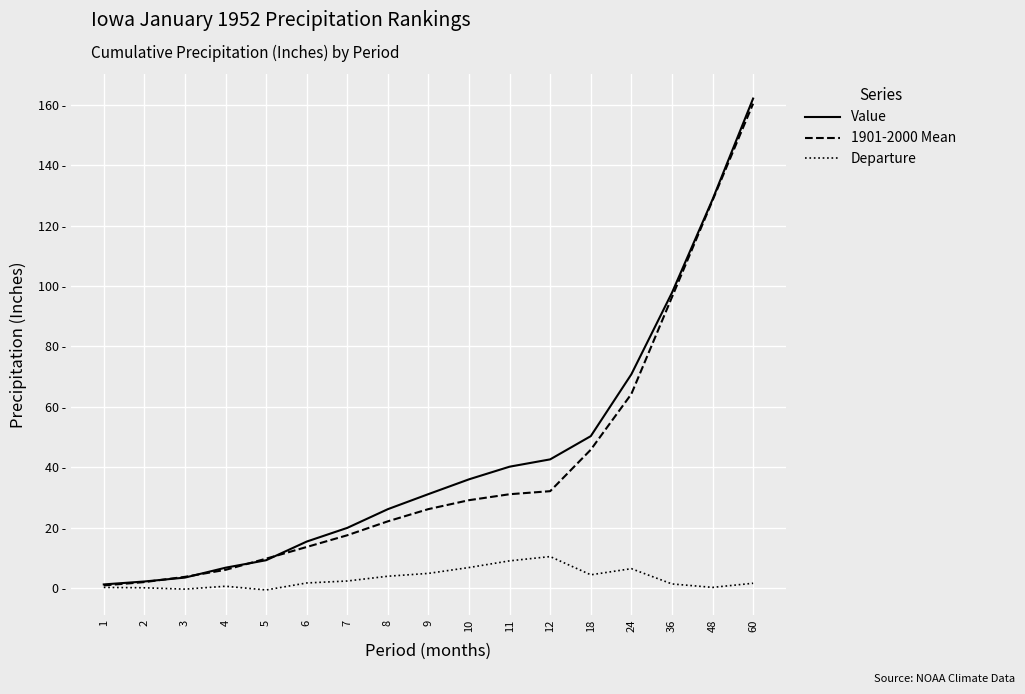

Which series has the widest spread of values?

Value